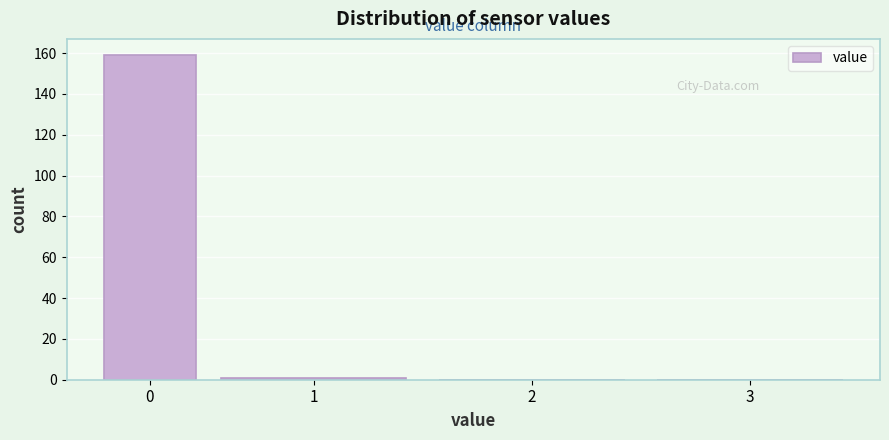

Reading left to right, extract all data points from this chart.

0=159	1=1	2=0	3=0